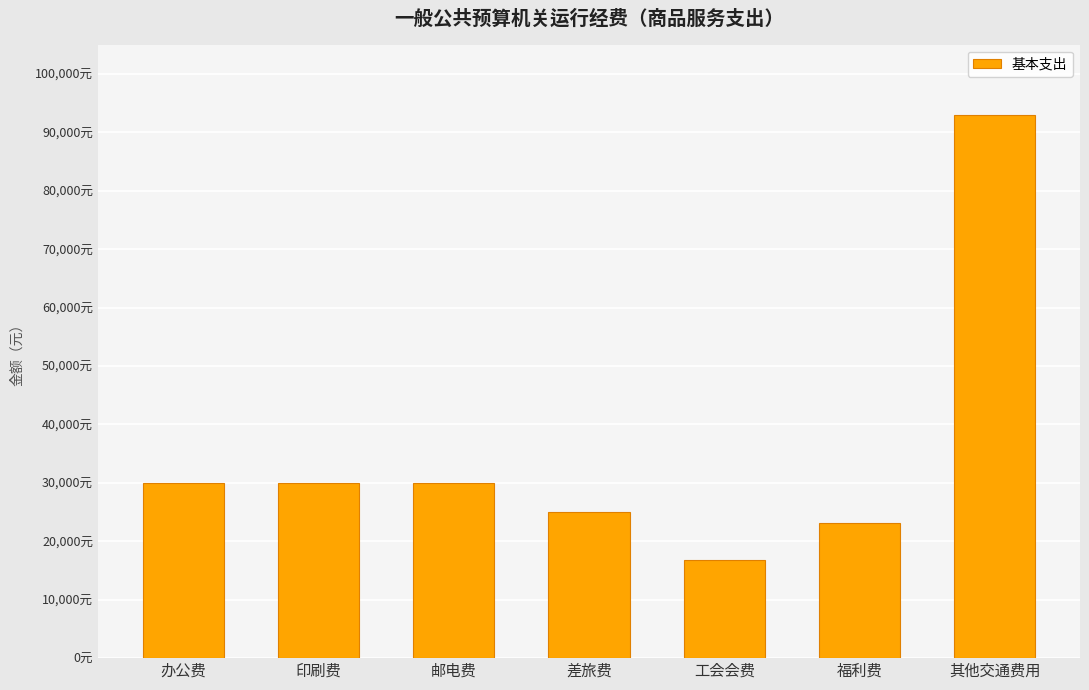

Are the bars horizontal?

No